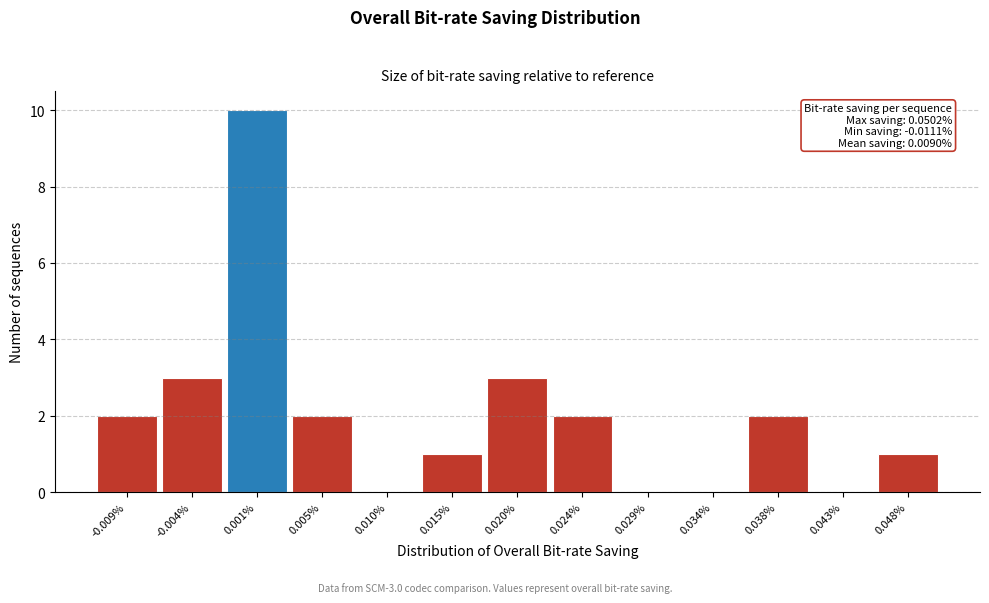

Reading right to left, what are all the values shown in this chart?

0.048%=1	0.043%=0	0.038%=2	0.034%=0	0.029%=0	0.024%=2	0.020%=3	0.015%=1	0.010%=0	0.005%=2	0.001%=10	-0.004%=3	-0.009%=2